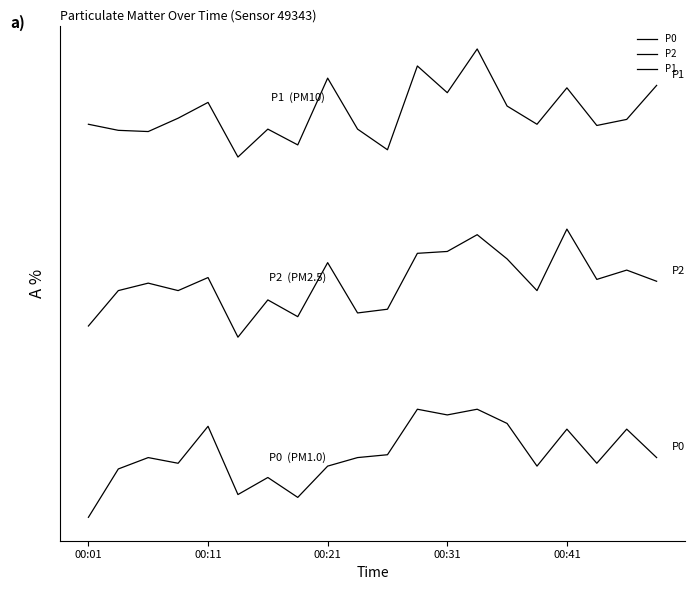

Is this an area chart (filled region under the line)?

No